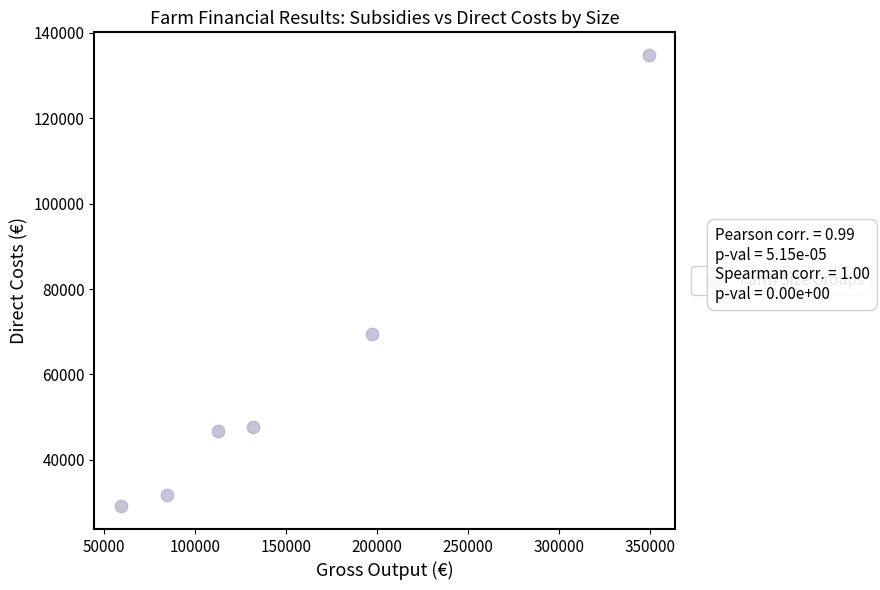

What Y value in the scatter plot is closest to 81957?

69473